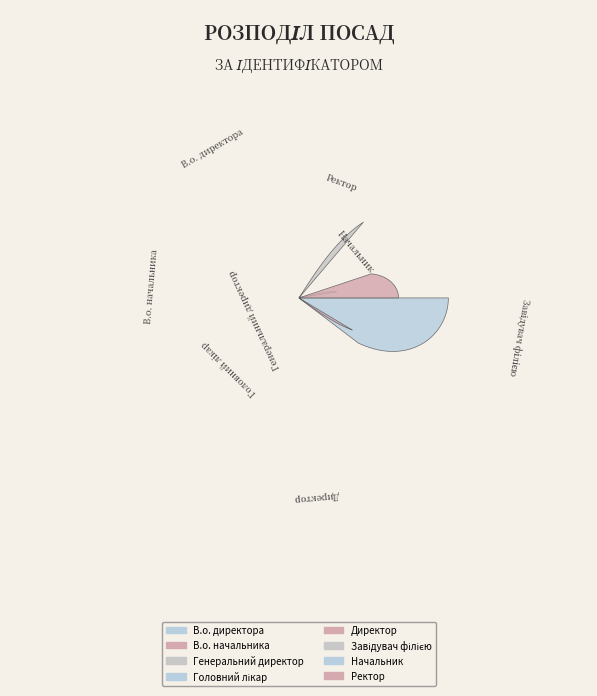

What percentage is NOT represented by В.о. директора?

83.3%